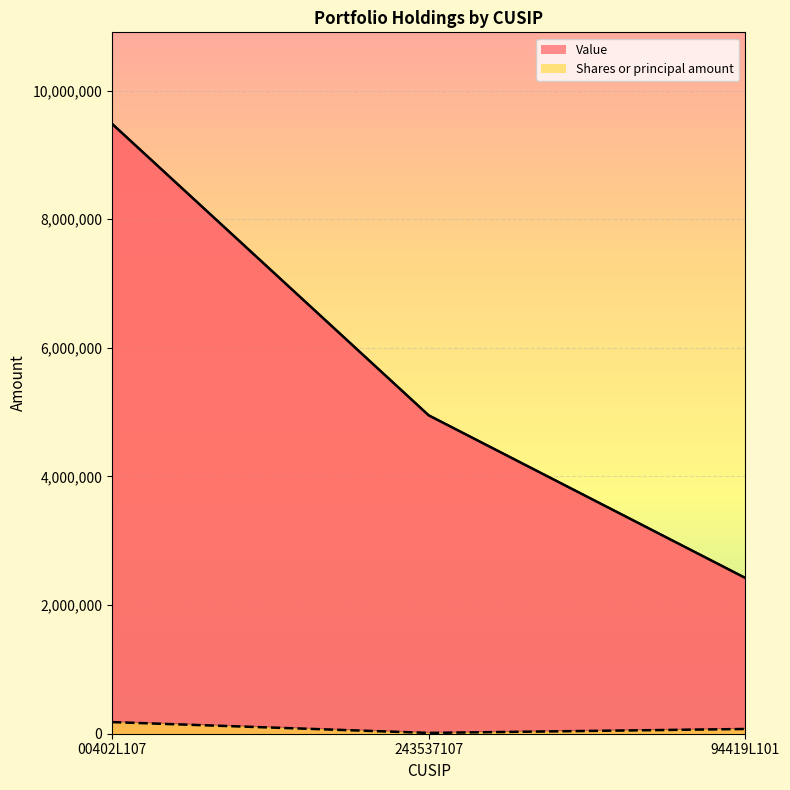

What is the label of the 1st point from the right?

94419L101